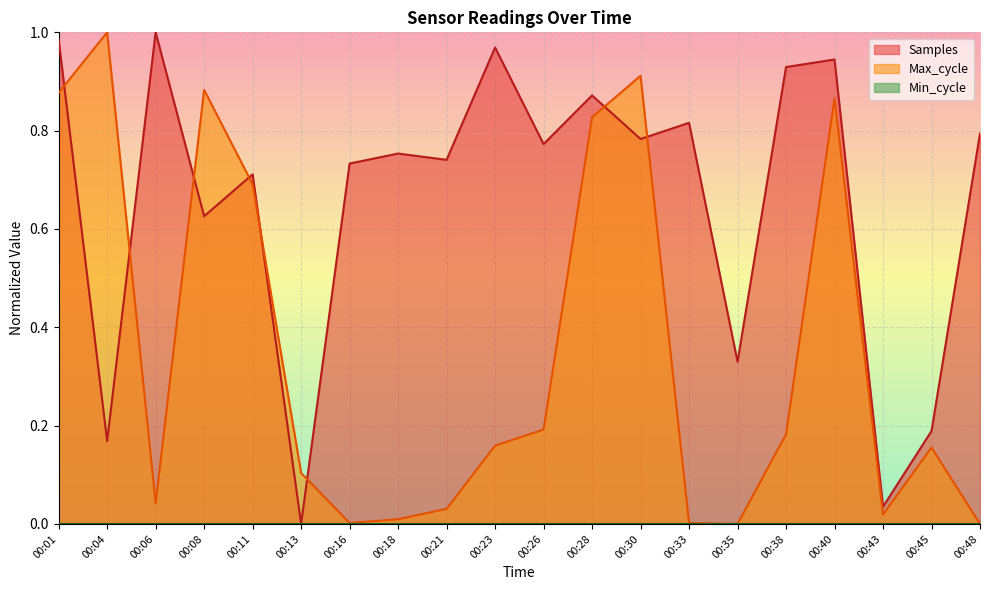

At how many categories does at least one series exceed 0?

20